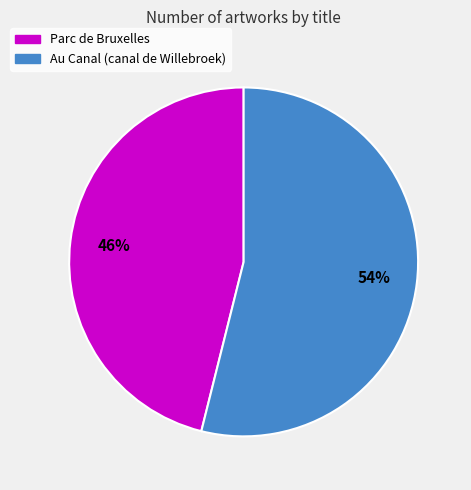

Count the number of slices in the pie.

2